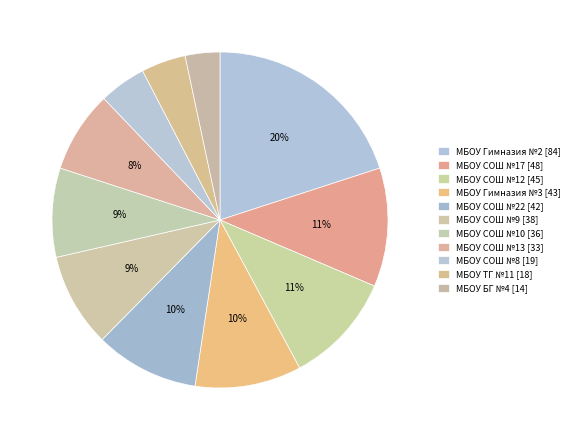

Count the number of slices in the pie.

11